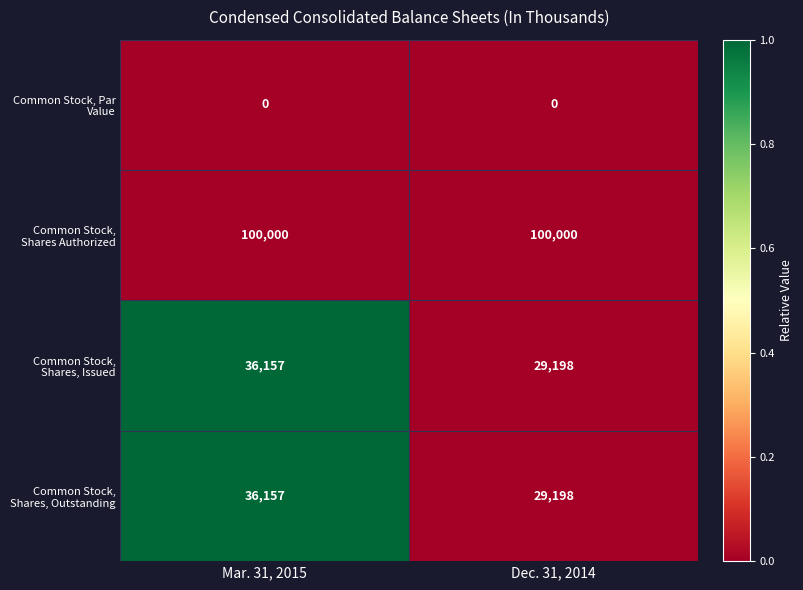

What is the maximum value shown in the chart?

100000